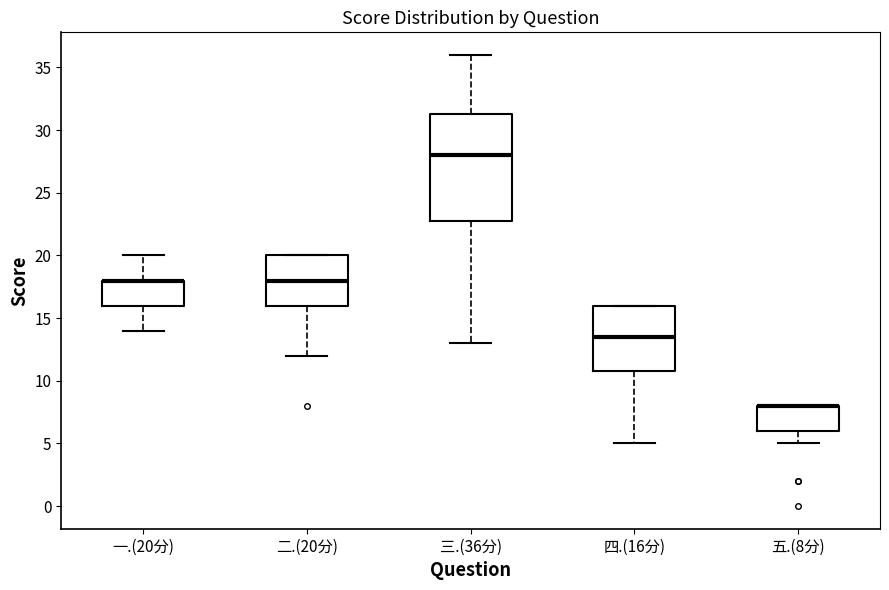

Which box is the tallest, from its lower edge to its upper edge?

三.(36分)